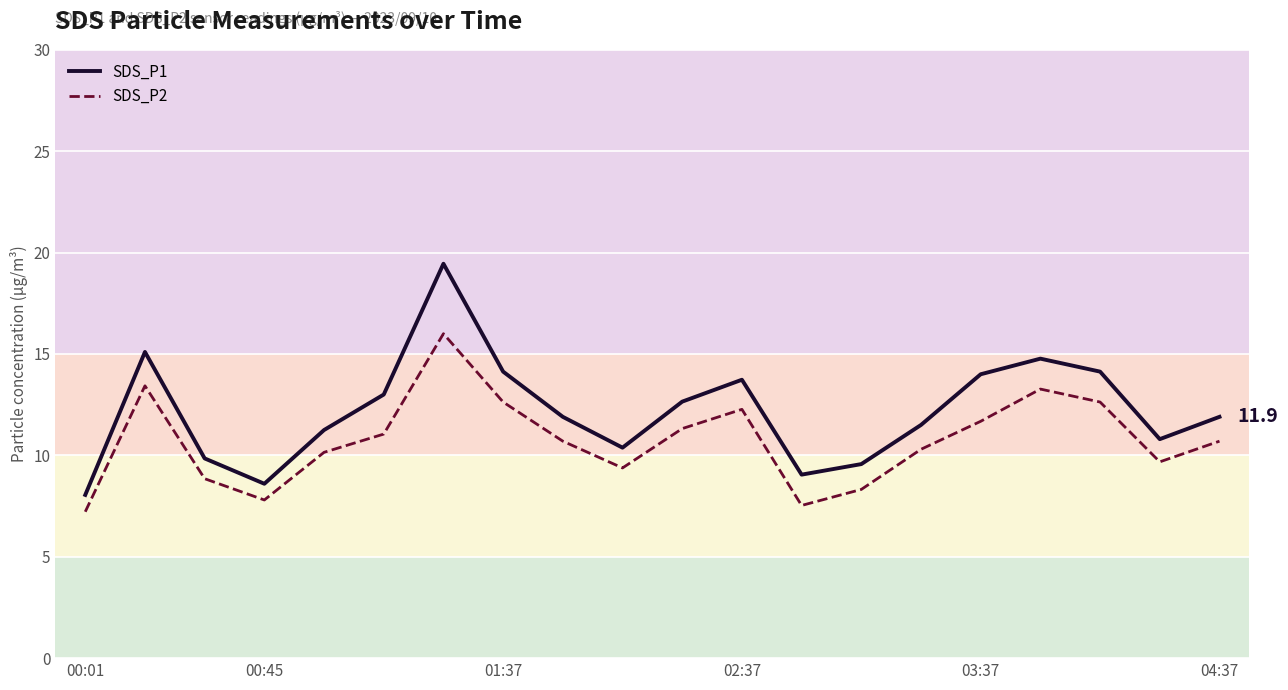

What is the maximum value for SDS_P2?

16.0